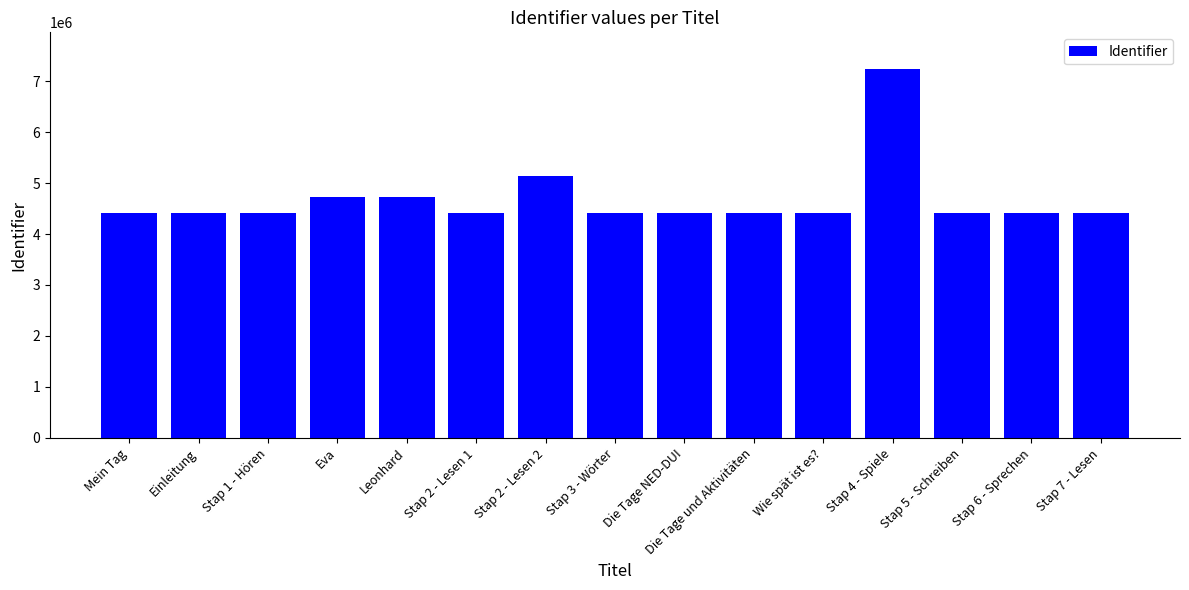

The chart shows a value of 1194159 at Stap 2 - Lesen 2. True or false?

False